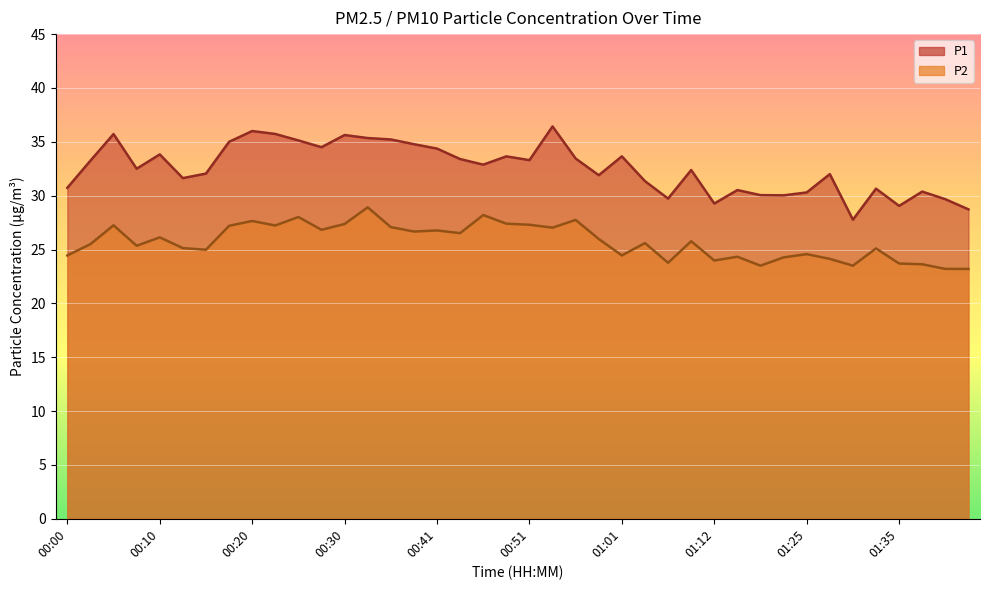

True or false: P2 has a value of 27.3 at 00:51.

True